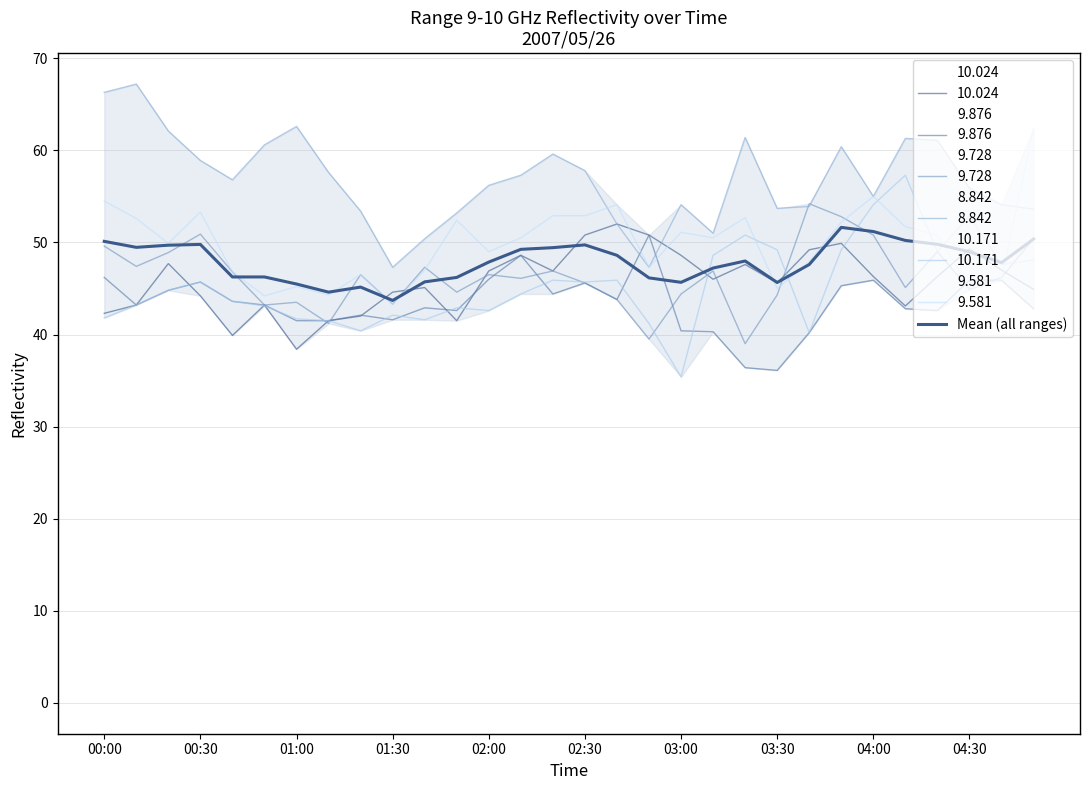

Where is the data nearest to the value 47?

19